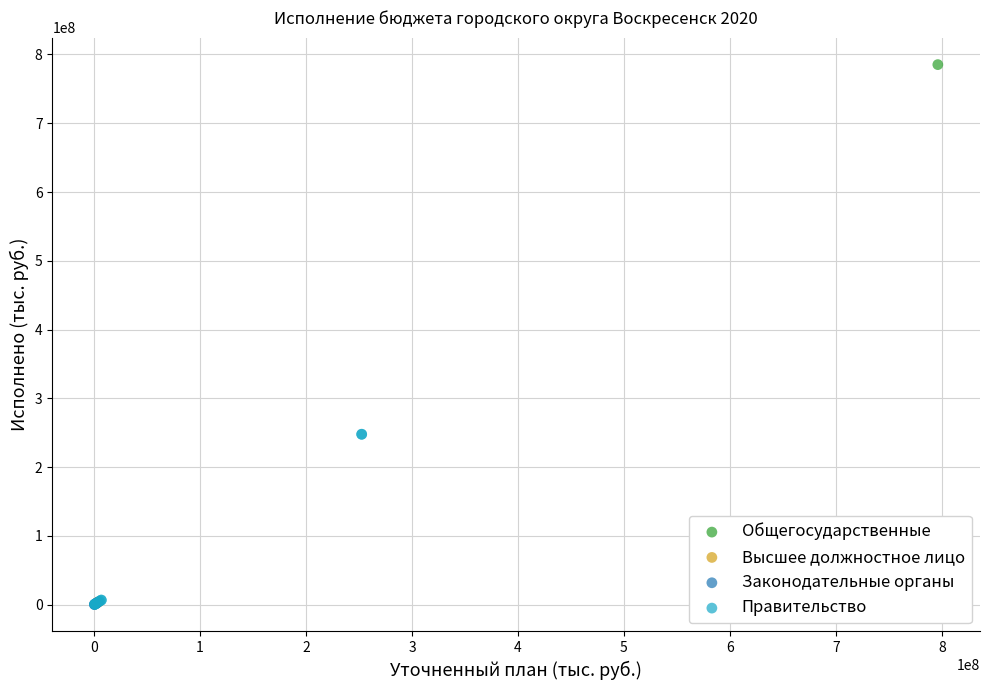

What are all the series names shown in the legend?

Общегосударственные, Высшее должностное лицо, Законодательные органы, Правительство